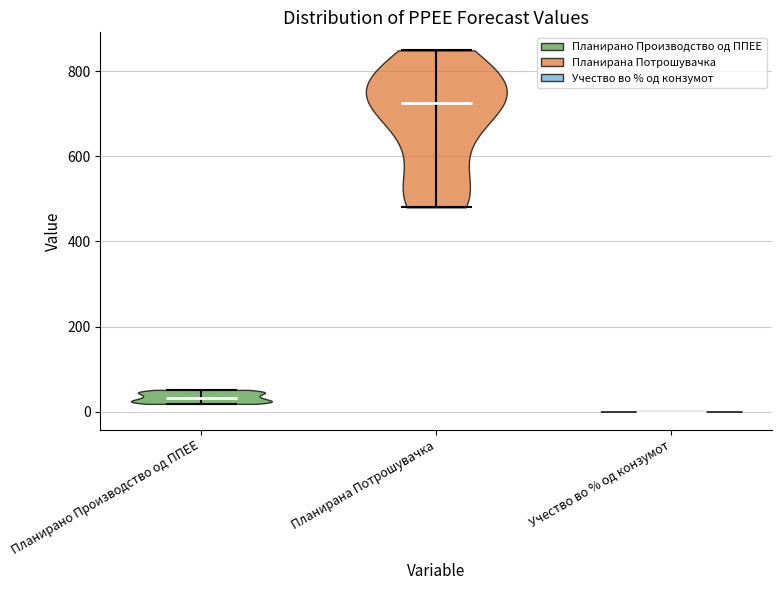

Reading left to right, read every violin against the y-axis: where its median line is, and the lowest and highest points it reaches. The values are not printed on the chart, so give them approximately, as read against the axis.

Планирано Производство од ППЕЕ: median line 40, lowest point 20, highest point 60
Планирана Потрошувачка: median line 720, lowest point 480, highest point 840
Учество во % од конзумот: median line 0, lowest point 0, highest point 0